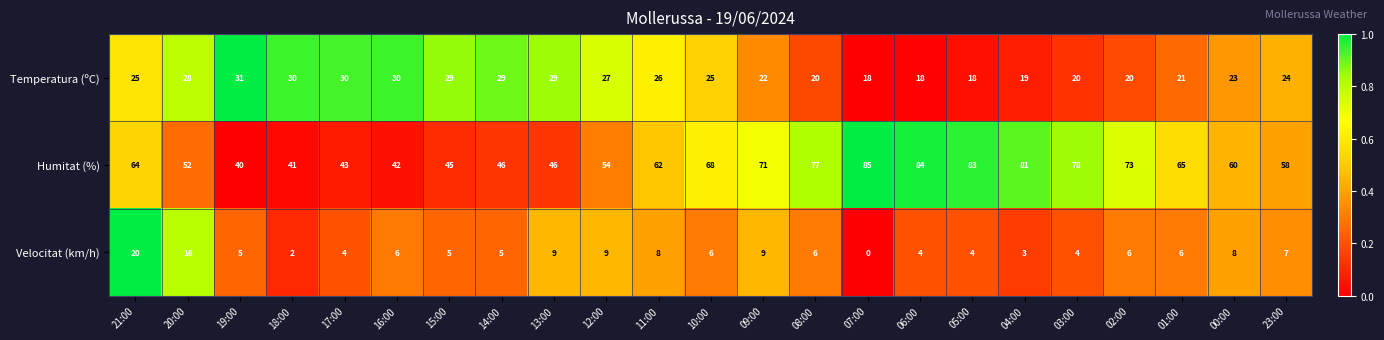

How many distinct data groups are displayed?

3